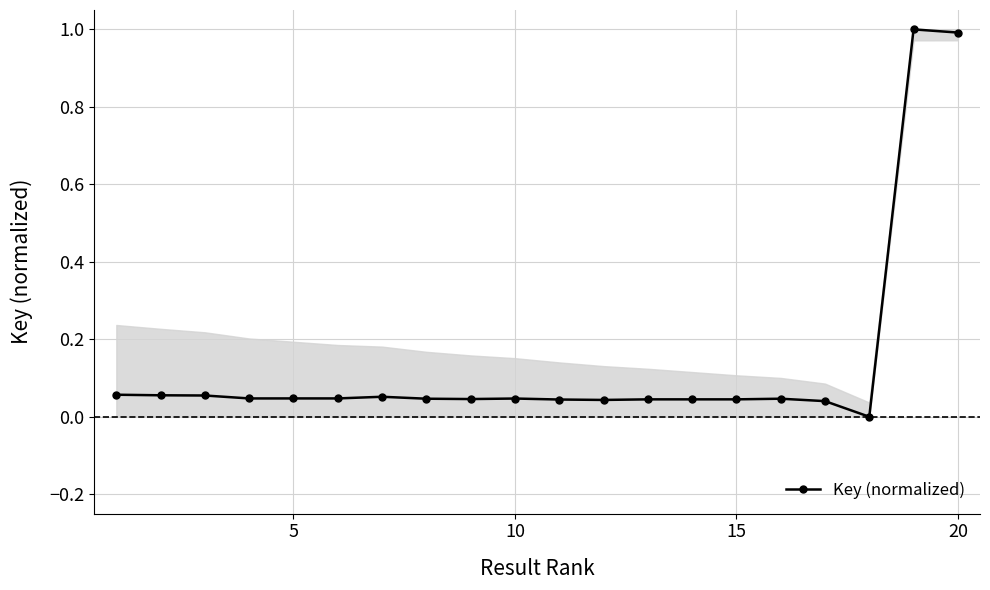

True or false: there are more than 1 points higher than both neighbors.

True